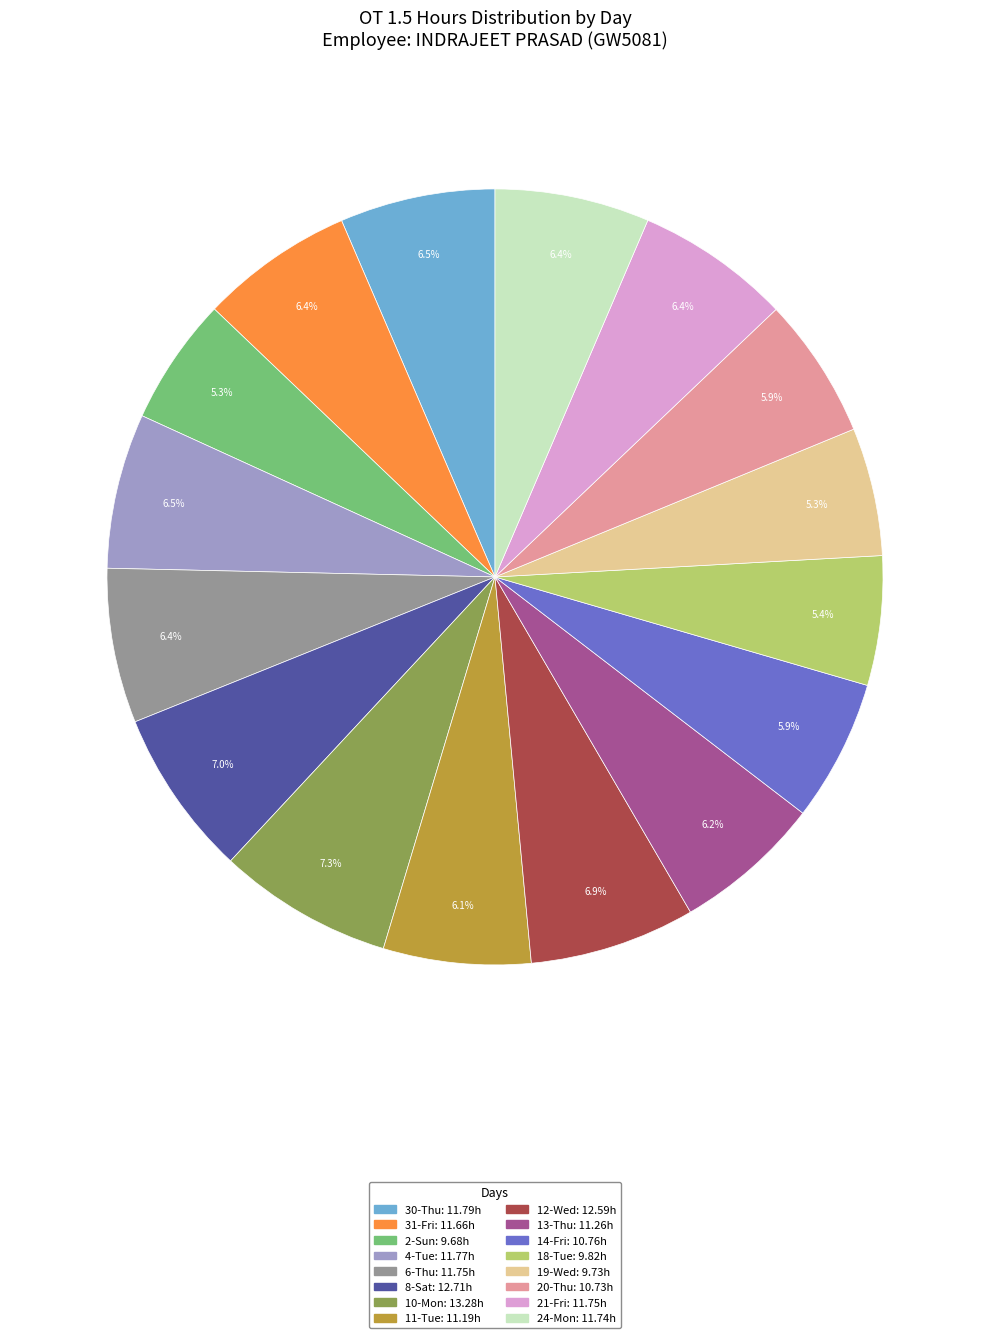

What is the total percentage of 10-Mon and 13-Thu?

13.5%